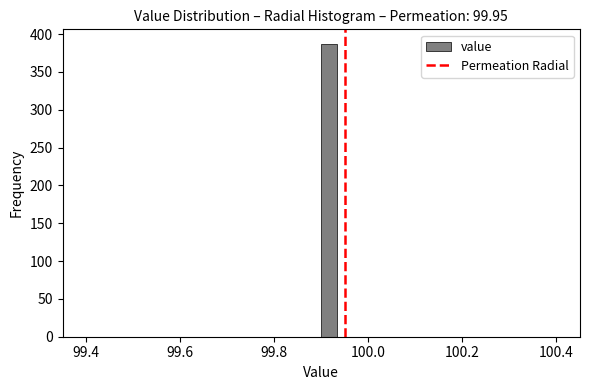

Around what value on the x-axis is the tallest bar? Give the approximate position of its centre, as read against the axis.

99.92